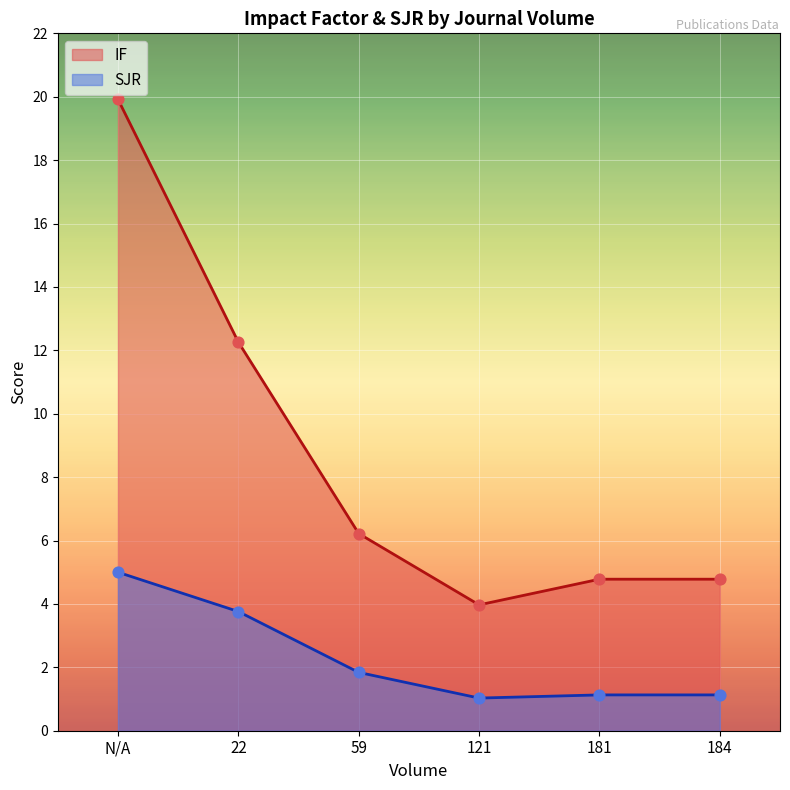

At how many categories does at least one series exceed 5?

3